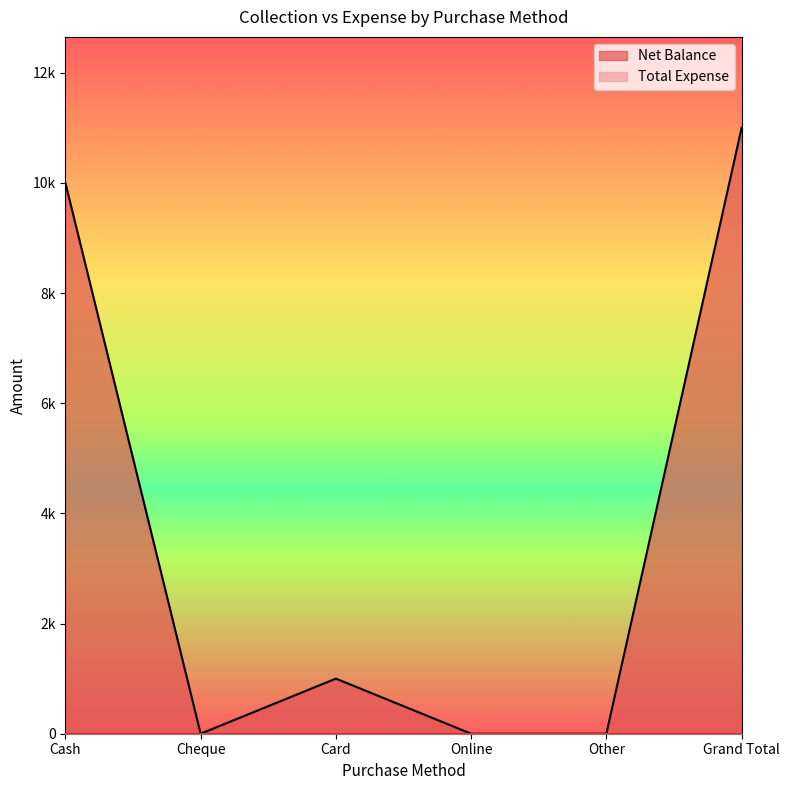

What is the greatest value displayed?

11000